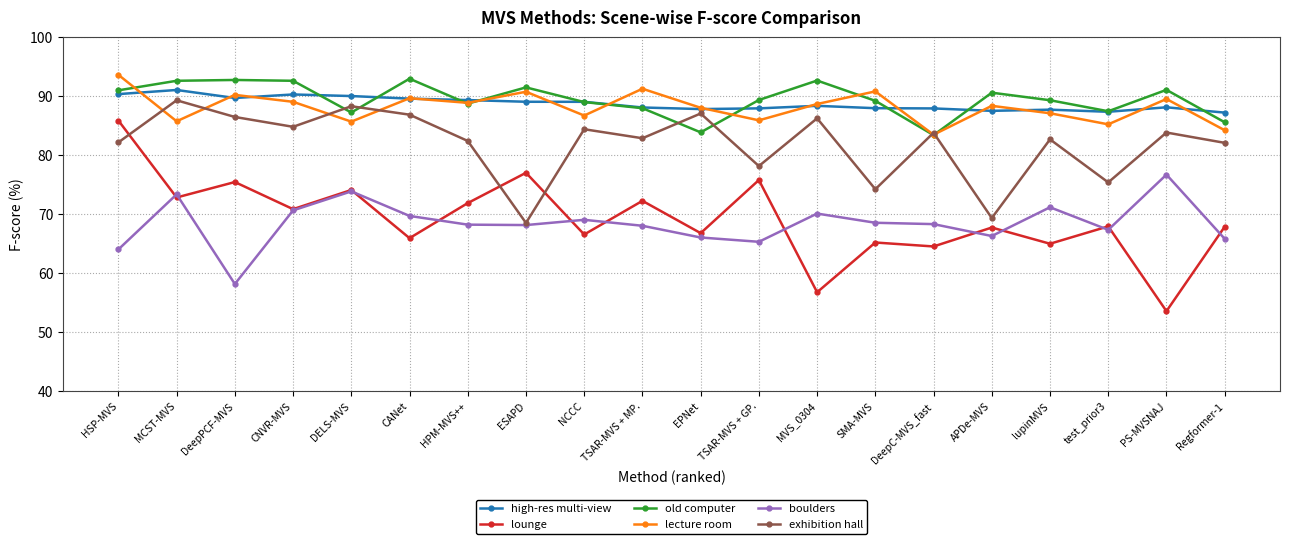

What is the total value across all series at TSAR-MVS + MP.?

490.6